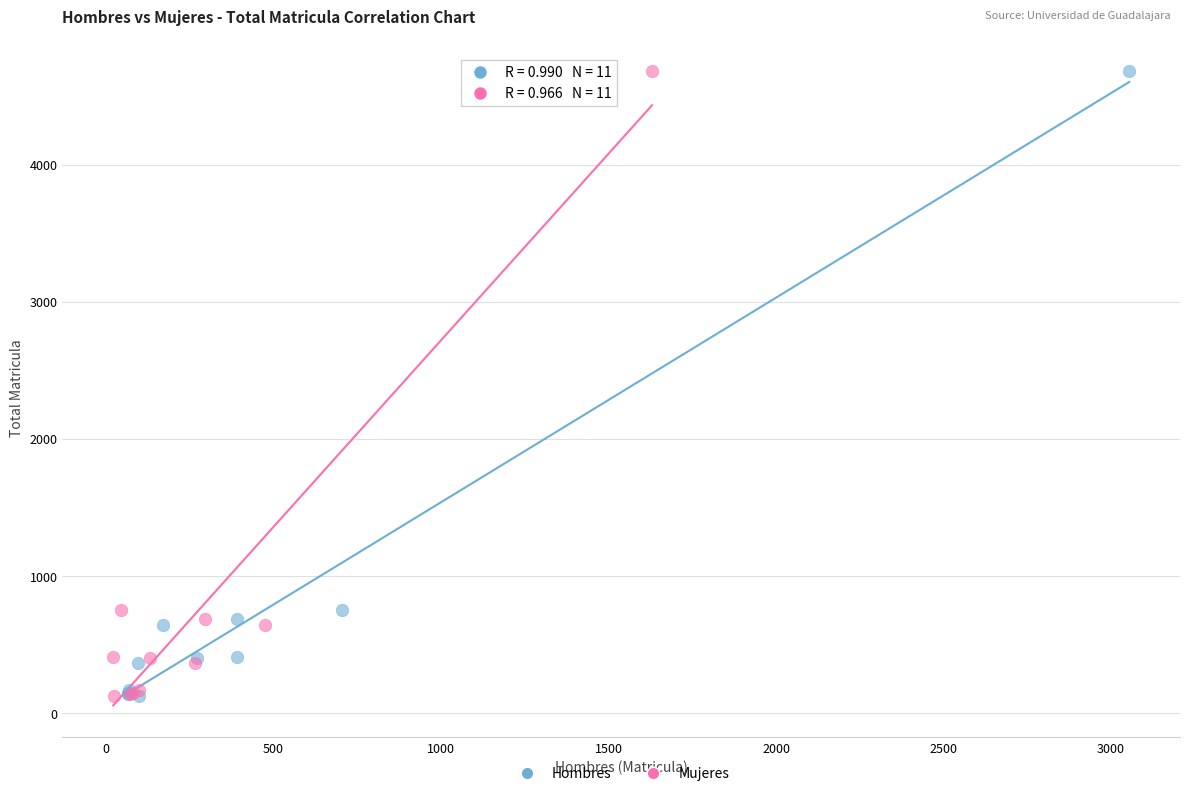

What are all the series names shown in the legend?

Hombres, Mujeres